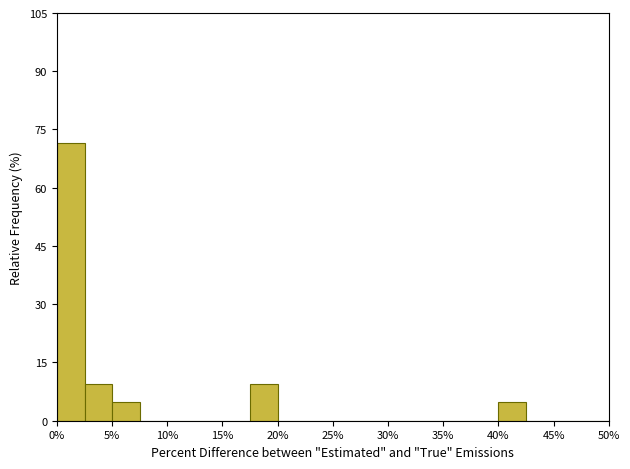

Over which range of the x-axis is the bar tallest?

0.0 to 2.5